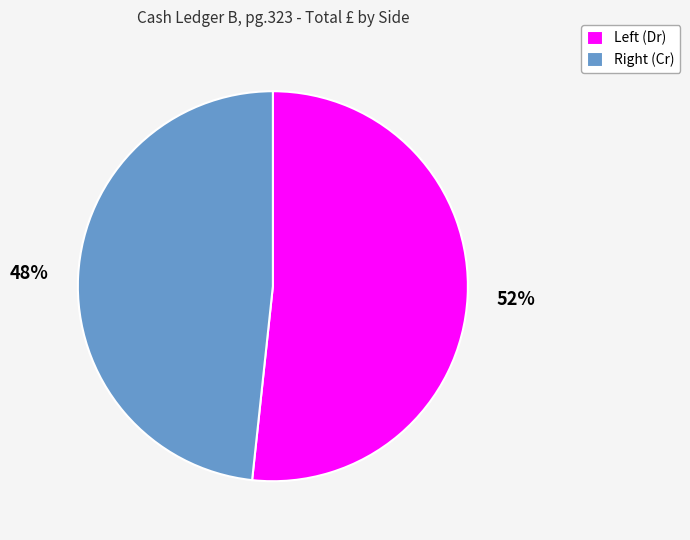

How many segments does this pie chart have?

2